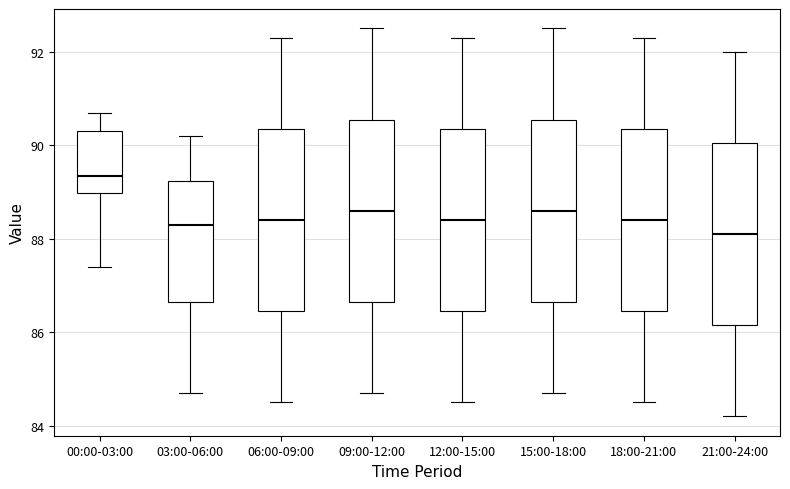

Which box has the lowest median line?

21:00-24:00